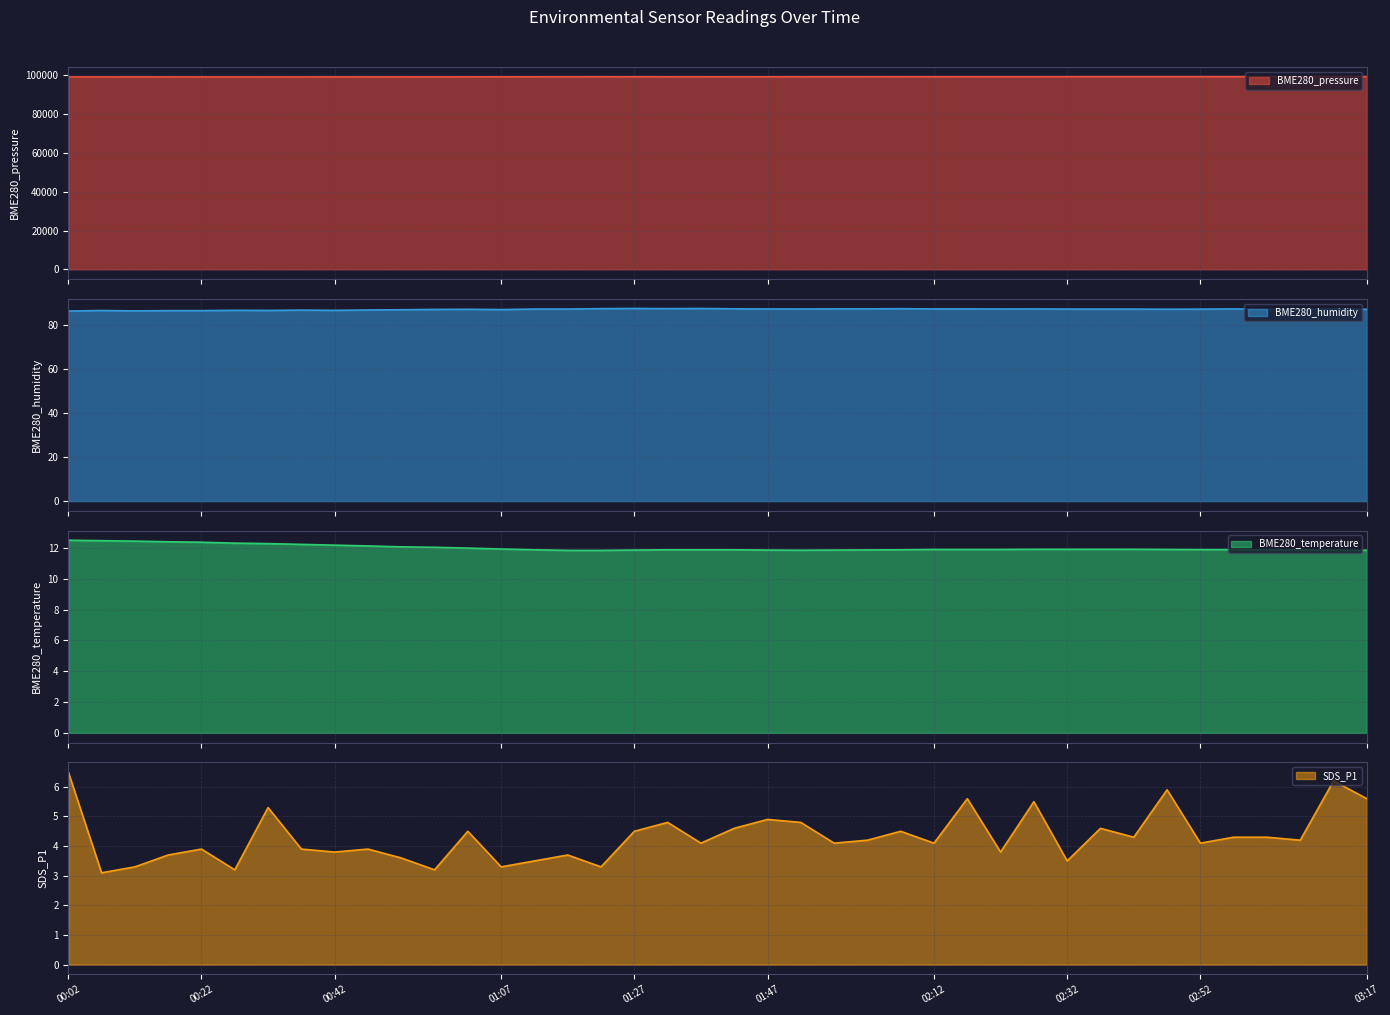

What is the sum of all BME280_pressure line values?

3971594.4